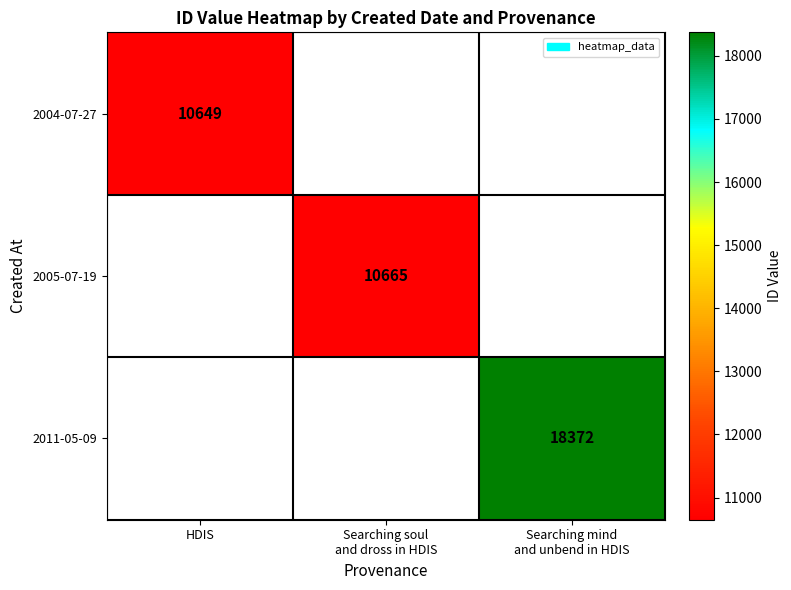

How many positive values does the 2011-05-09 series have?

1